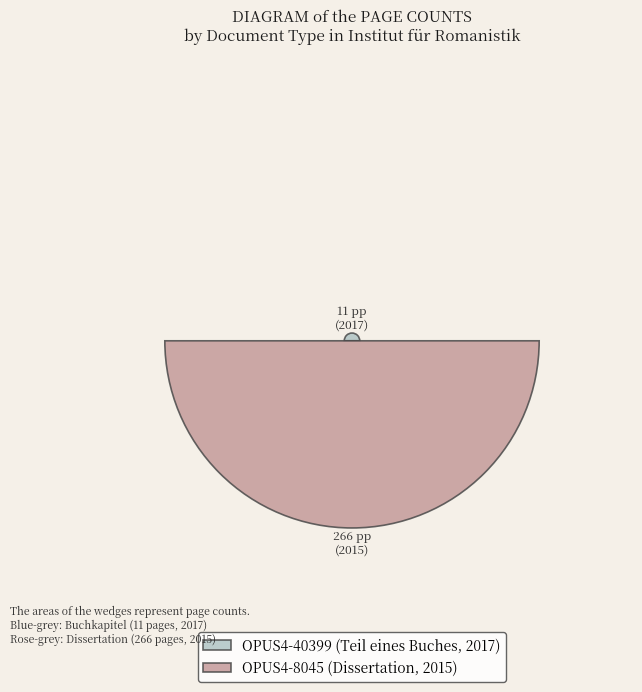

What is the largest slice in the pie chart?

OPUS4-8045 (Dissertation, 2015)